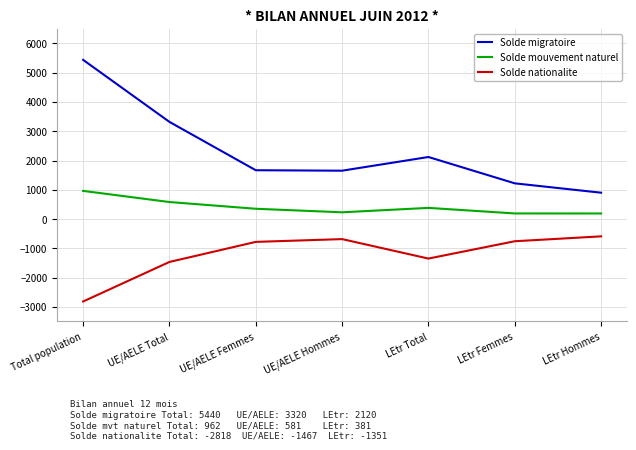

True or false: Solde mouvement naturel and Solde migratoire cross at least once.

False